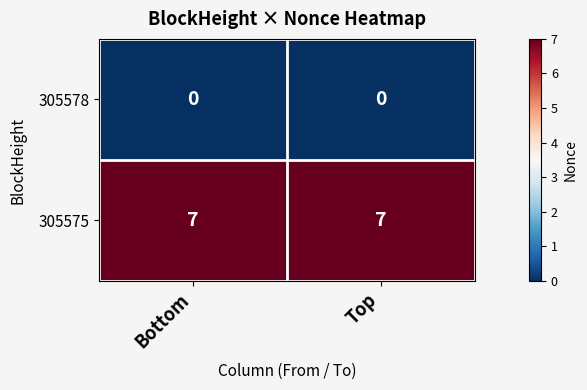

Which series has the largest total across all categories?

305575